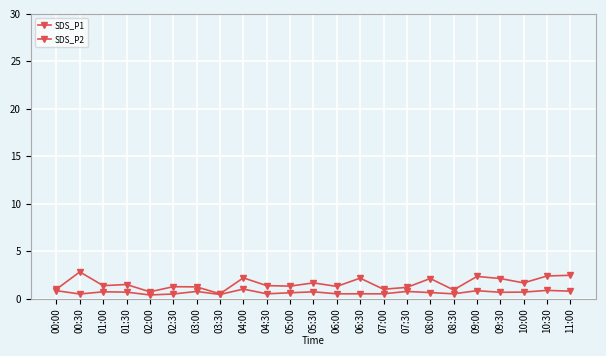

How many data points does each series have?

23